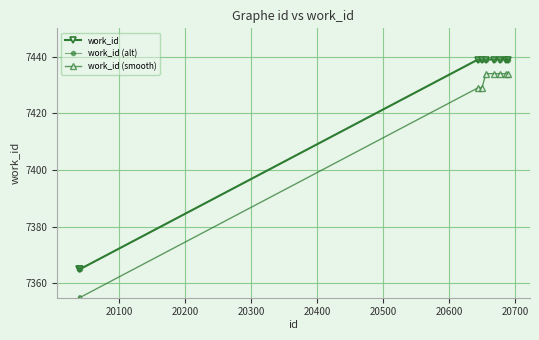

Is this an area chart (filled region under the line)?

No